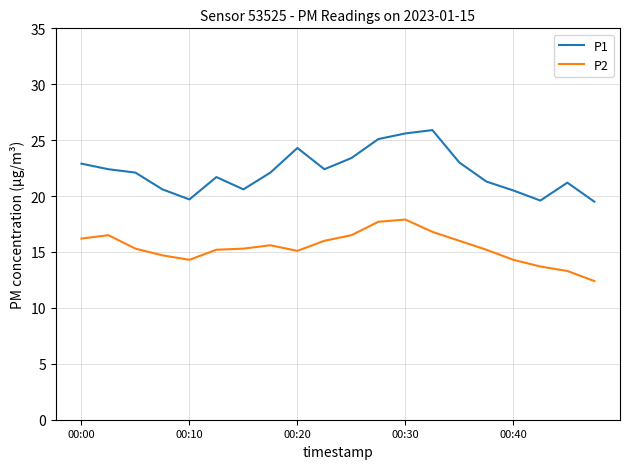

Which series has the largest total across all categories?

P1